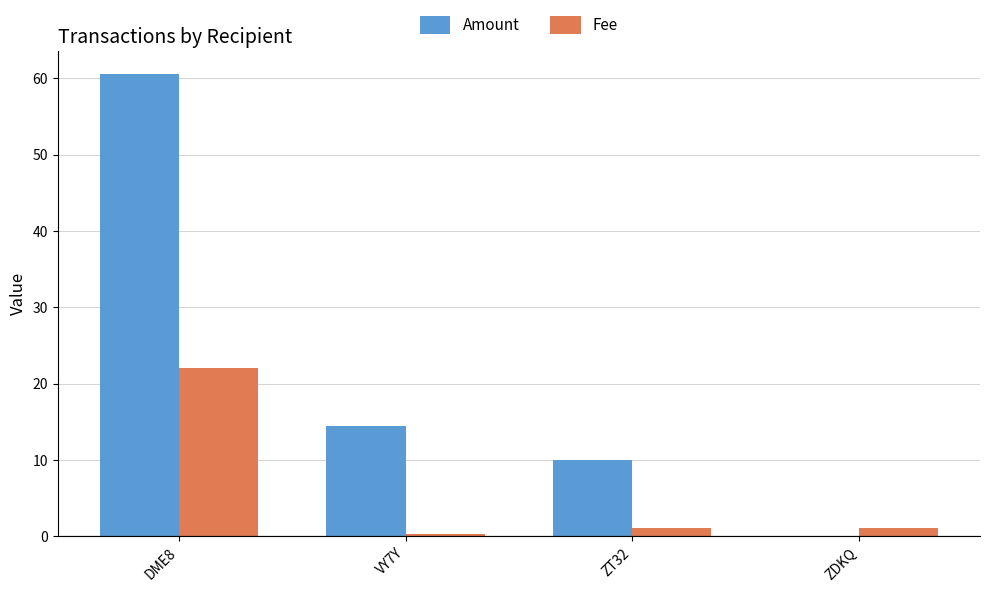

Reading right to left, list all the values displayed in this chart.

Amount: ZDKQ=0.0	ZT32=10.0	VY7Y=14.4	DME8=60.6
Fee: ZDKQ=1.0	ZT32=1.0	VY7Y=0.2	DME8=22.0